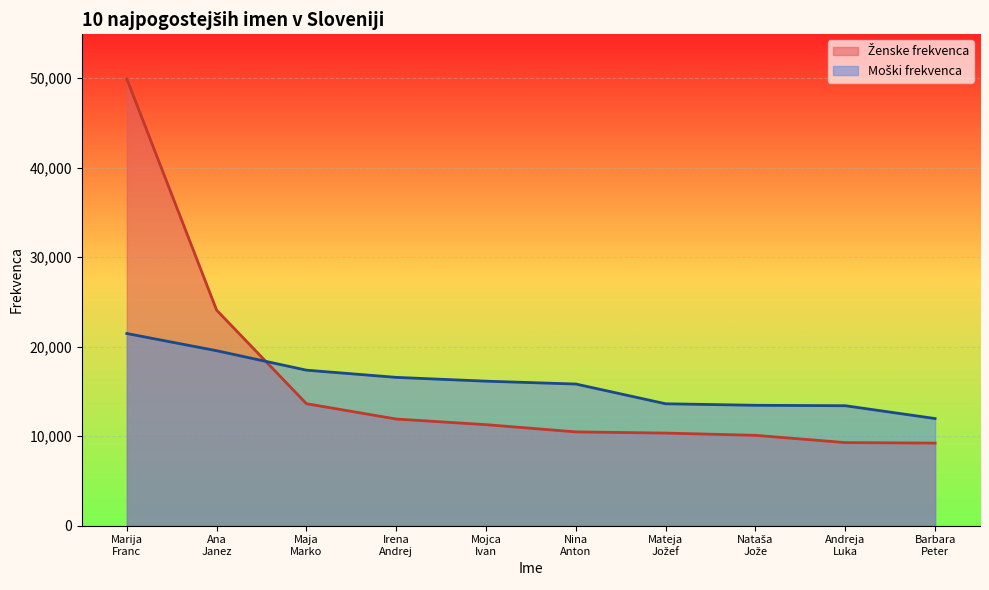

What is the spread (max minus min) of values at Ana Janez?

4537